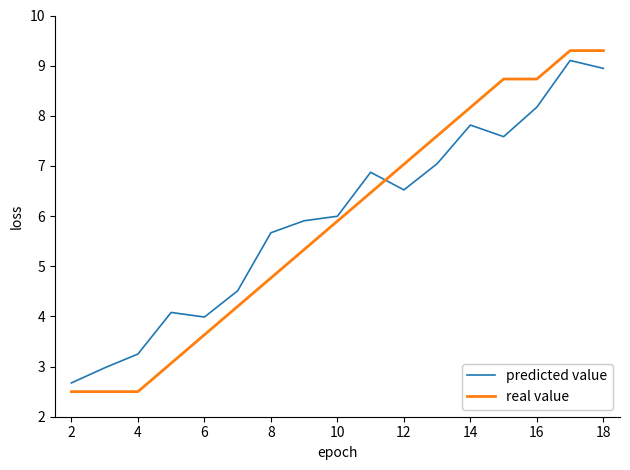

What is the maximum value shown in the chart?

9.3